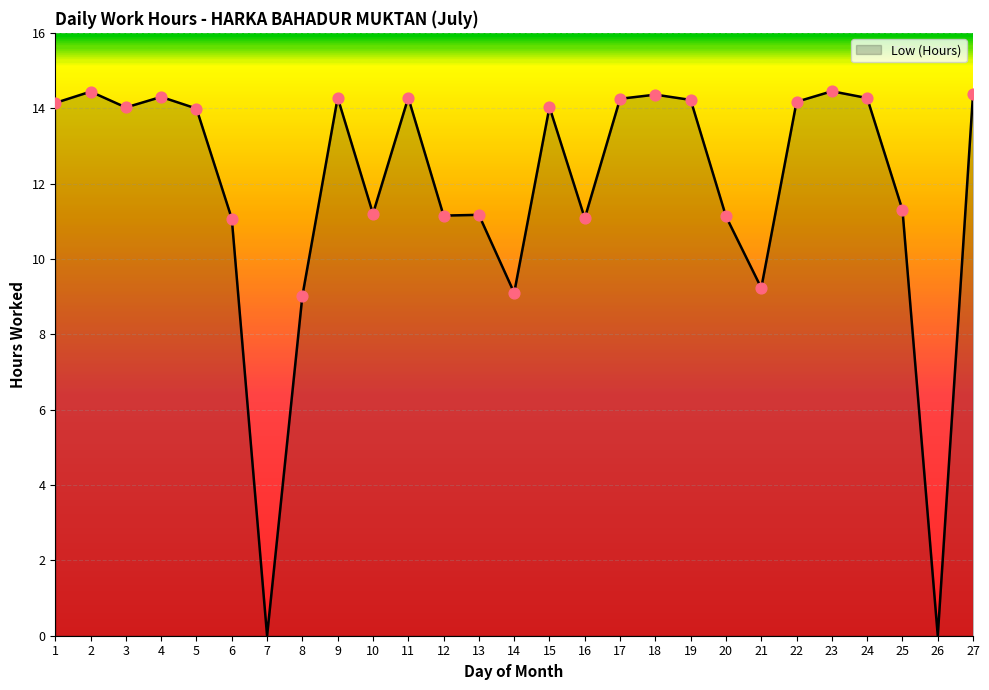

What is the change in value from 18 to 25?

-3.1